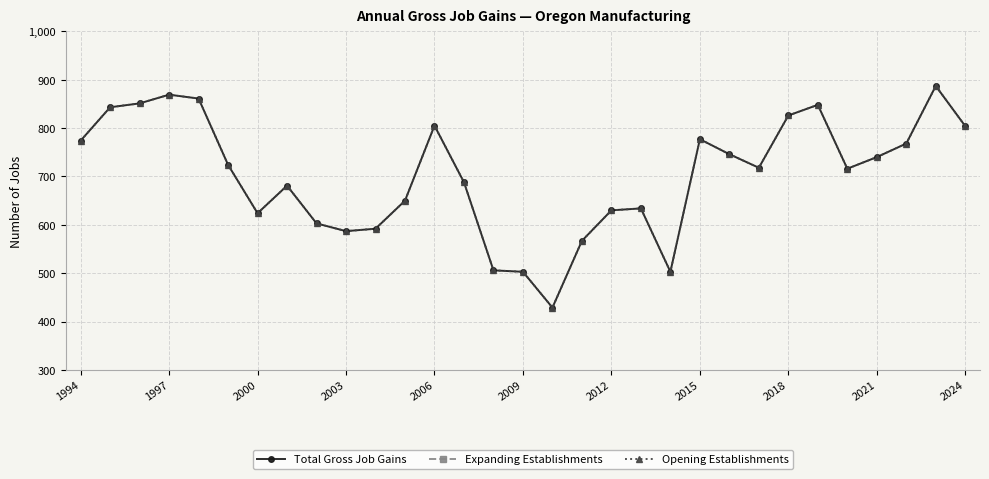

What is the average value of the Opening Establishments series?

702